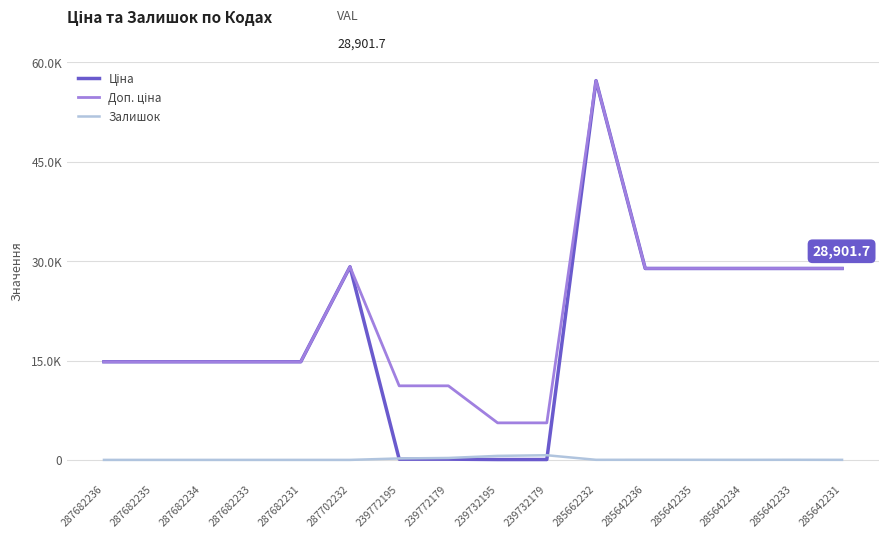

Is it true that Ціна equals 14817.6 at 287682235?

True